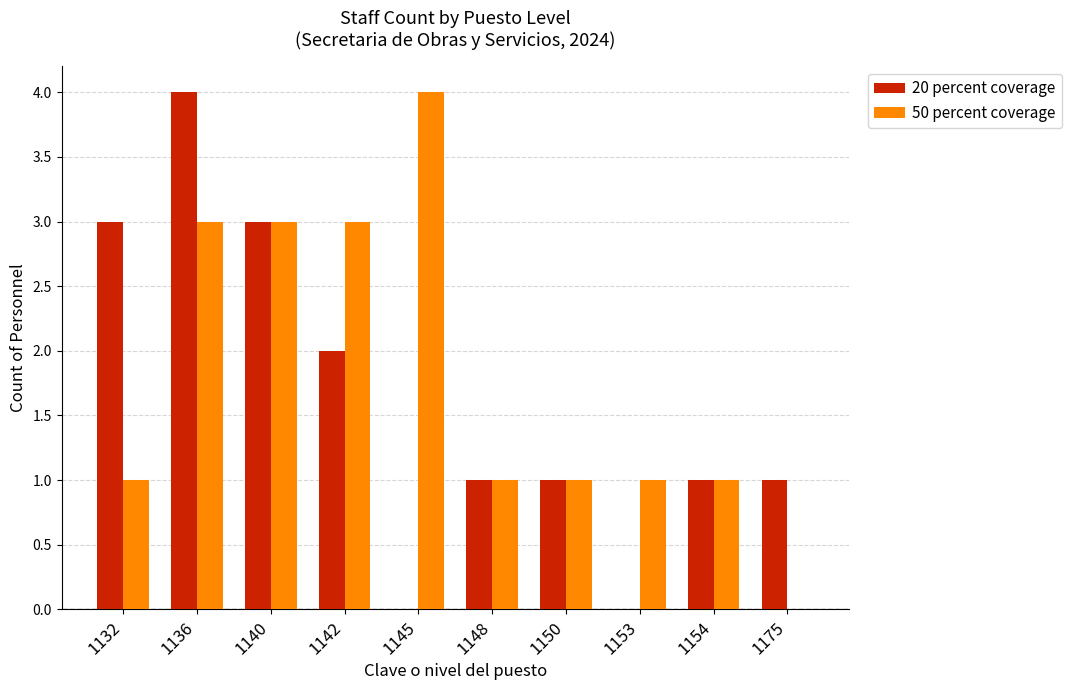

Which series changed the most between 1150 and 1175?

50 percent coverage